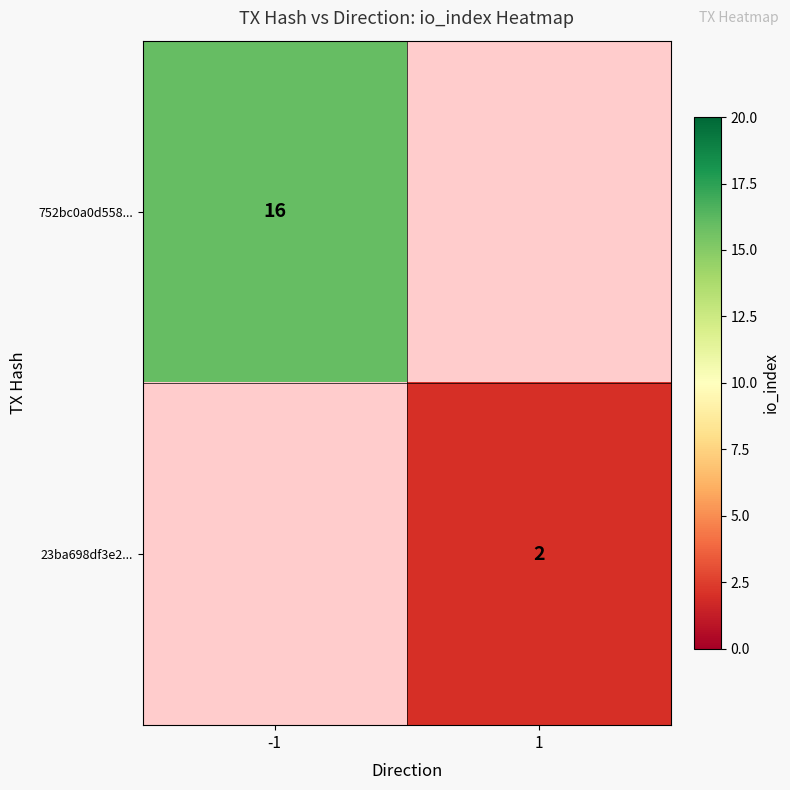

The value of 23ba698df3e2... at 1 is 2. True or false?

True